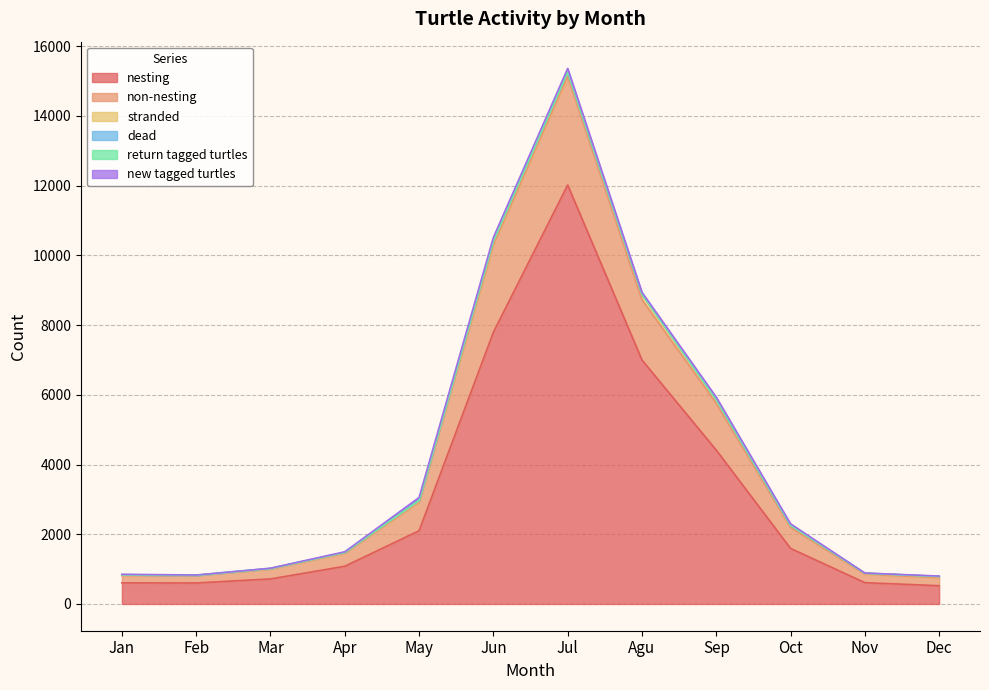

What is the sum of all return tagged turtles values?

14